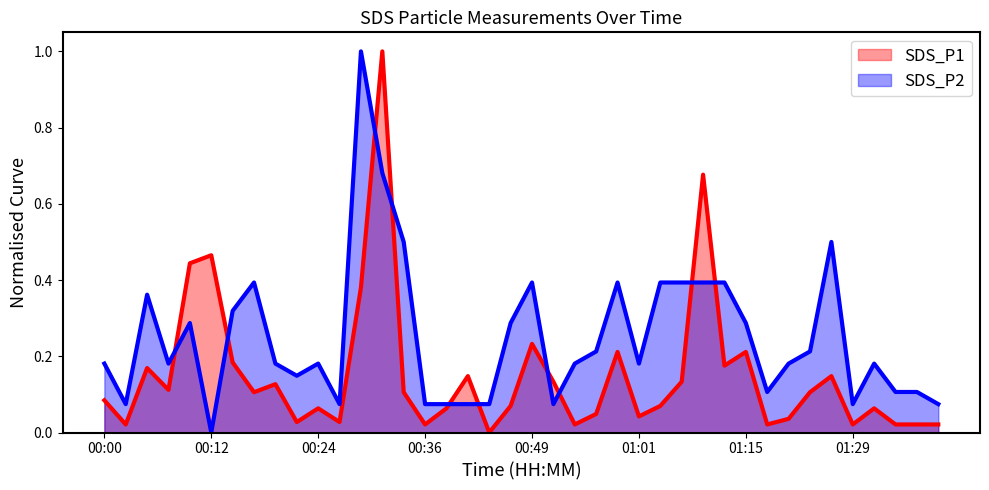

Does the chart have visible grid lines?

No